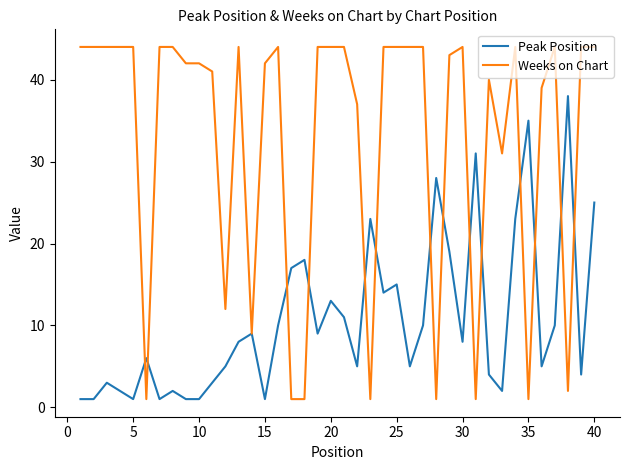

Which series has the widest spread of values?

Weeks on Chart